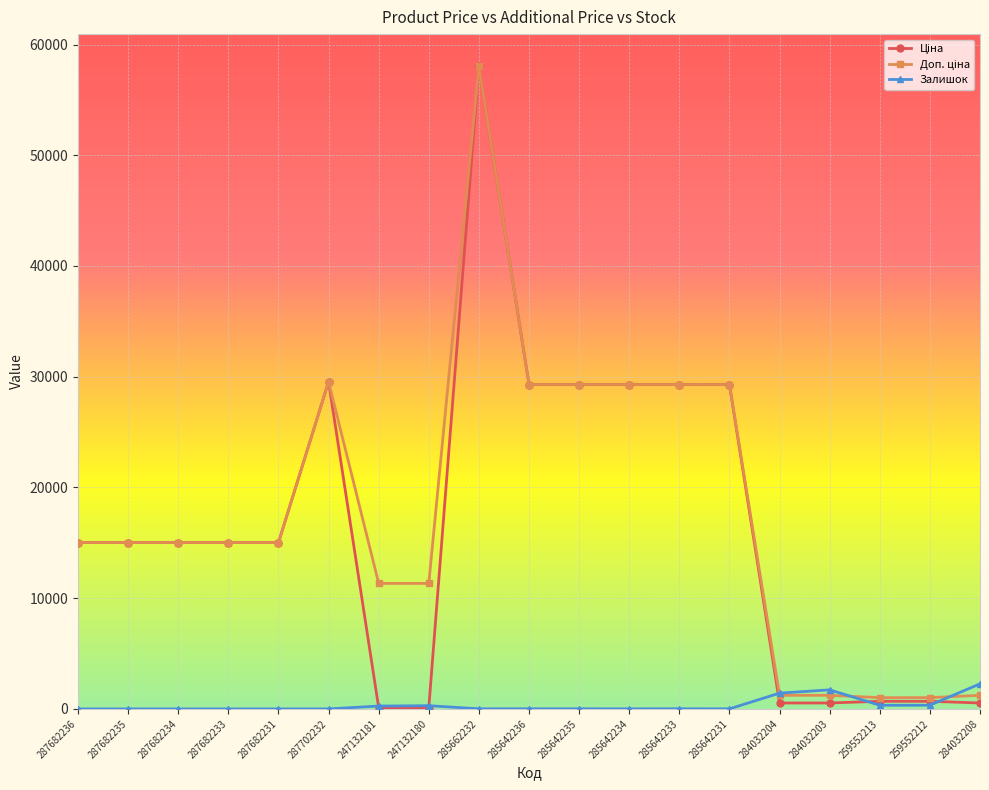

What is the maximum value for Залишок?

2265.0